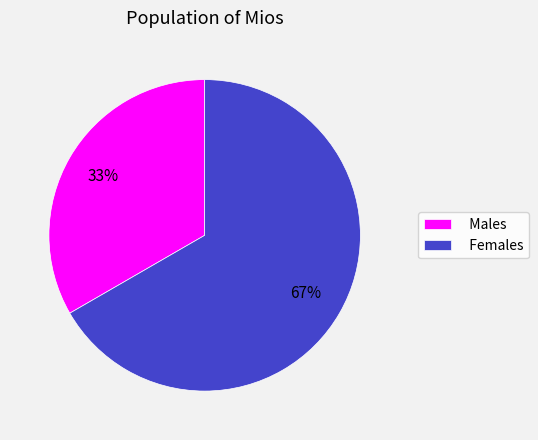

Rank the categories by value from lowest to highest.

Males, Females